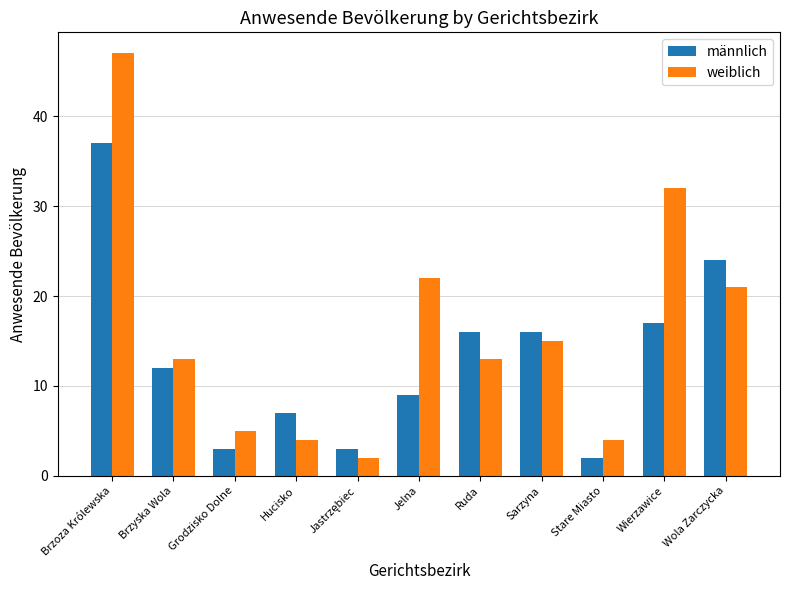

What is the sum of the weiblich values at Ruda and Brzyska Wola?

26